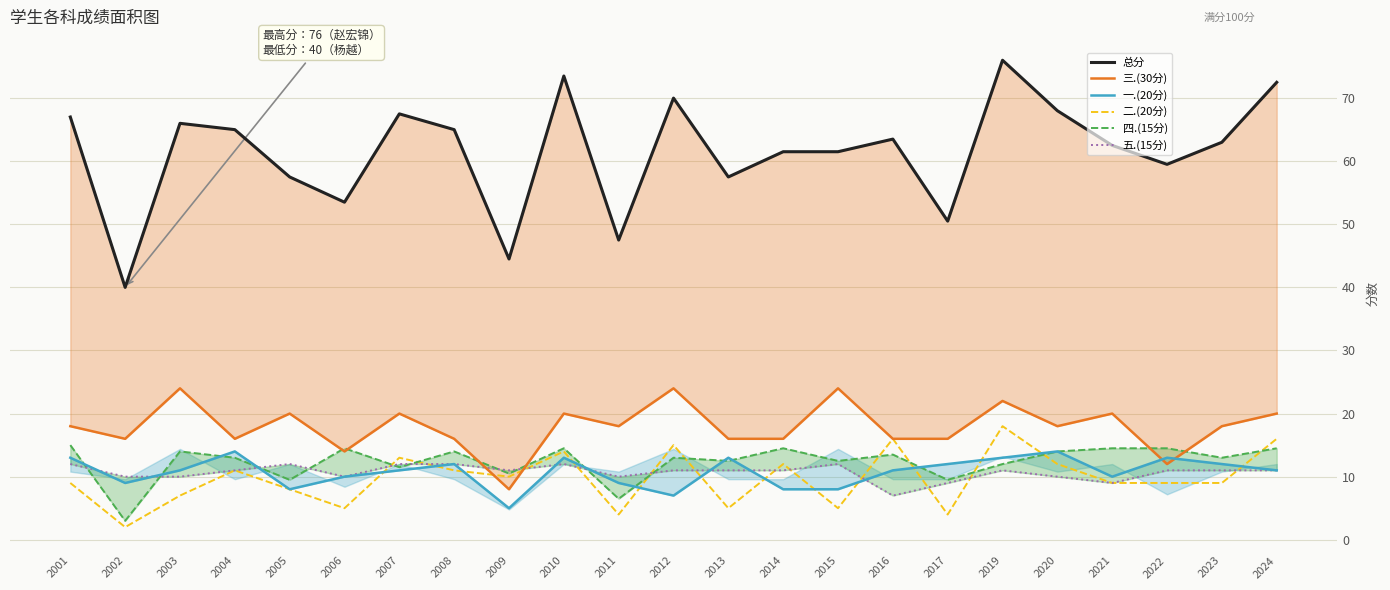

Reading left to right, list all the values displayed in this chart.

总分: 2001=67.0	2002=40.0	2003=66.0	2004=65.0	2005=57.5	2006=53.5	2007=67.5	2008=65.0	2009=44.5	2010=73.5	2011=47.5	2012=70.0	2013=57.5	2014=61.5	2015=61.5	2016=63.5	2017=50.5	2019=76.0	2020=68.0	2021=62.5	2022=59.5	2023=63.0	2024=72.5
三.(30分): 2001=18.0	2002=16.0	2003=24.0	2004=16.0	2005=20.0	2006=14.0	2007=20.0	2008=16.0	2009=8.0	2010=20.0	2011=18.0	2012=24.0	2013=16.0	2014=16.0	2015=24.0	2016=16.0	2017=16.0	2019=22.0	2020=18.0	2021=20.0	2022=12.0	2023=18.0	2024=20.0
一.(20分): 2001=13.0	2002=9.0	2003=11.0	2004=14.0	2005=8.0	2006=10.0	2007=11.0	2008=12.0	2009=5.0	2010=13.0	2011=9.0	2012=7.0	2013=13.0	2014=8.0	2015=8.0	2016=11.0	2017=12.0	2019=13.0	2020=14.0	2021=10.0	2022=13.0	2023=12.0	2024=11.0
二.(20分): 2001=9.0	2002=2.0	2003=7.0	2004=11.0	2005=8.0	2006=5.0	2007=13.0	2008=11.0	2009=10.0	2010=14.0	2011=4.0	2012=15.0	2013=5.0	2014=12.0	2015=5.0	2016=16.0	2017=4.0	2019=18.0	2020=12.0	2021=9.0	2022=9.0	2023=9.0	2024=16.0
四.(15分): 2001=15.0	2002=3.0	2003=14.0	2004=13.0	2005=9.5	2006=14.5	2007=11.5	2008=14.0	2009=10.5	2010=14.5	2011=6.5	2012=13.0	2013=12.5	2014=14.5	2015=12.5	2016=13.5	2017=9.5	2019=12.0	2020=14.0	2021=14.5	2022=14.5	2023=13.0	2024=14.5
五.(15分): 2001=12.0	2002=10.0	2003=10.0	2004=11.0	2005=12.0	2006=10.0	2007=12.0	2008=12.0	2009=11.0	2010=12.0	2011=10.0	2012=11.0	2013=11.0	2014=11.0	2015=12.0	2016=7.0	2017=9.0	2019=11.0	2020=10.0	2021=9.0	2022=11.0	2023=11.0	2024=11.0